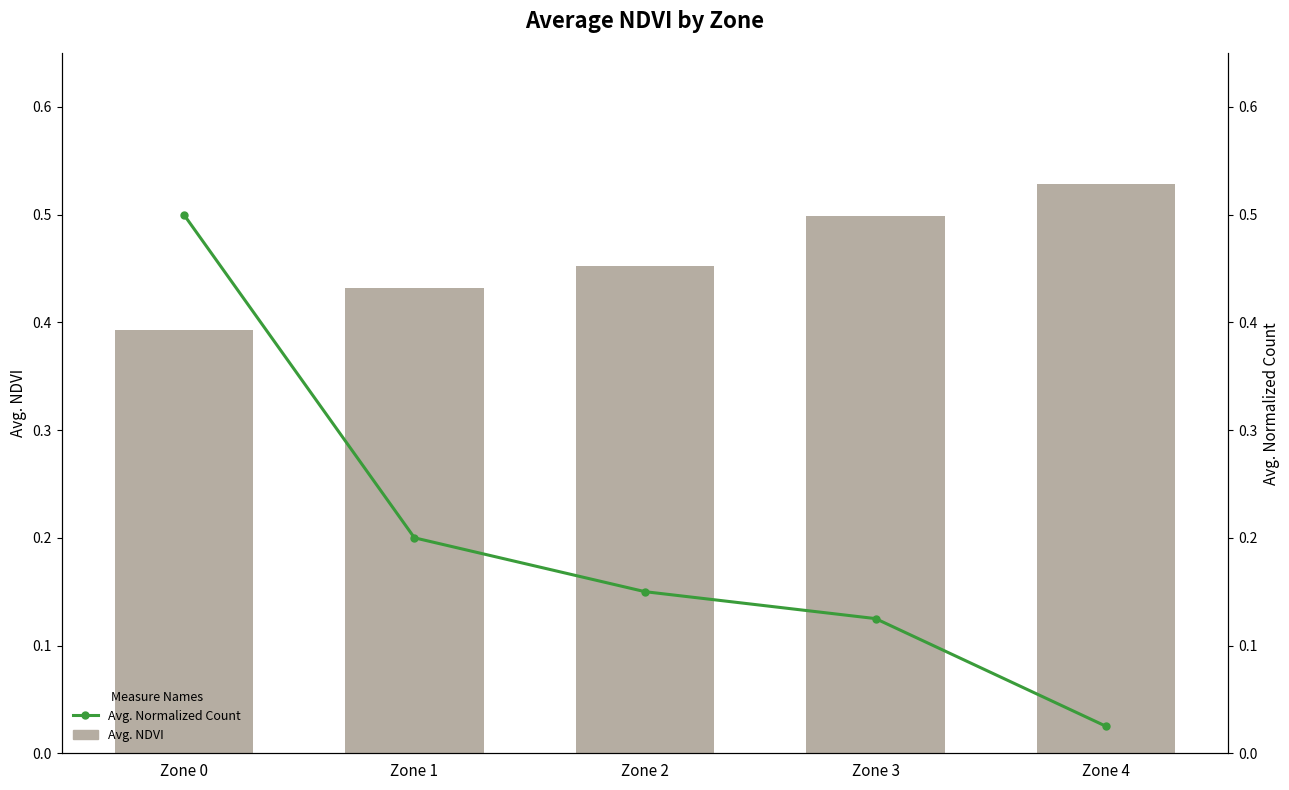

What are all the series names shown in the legend?

Avg. NDVI, Avg. Normalized Count